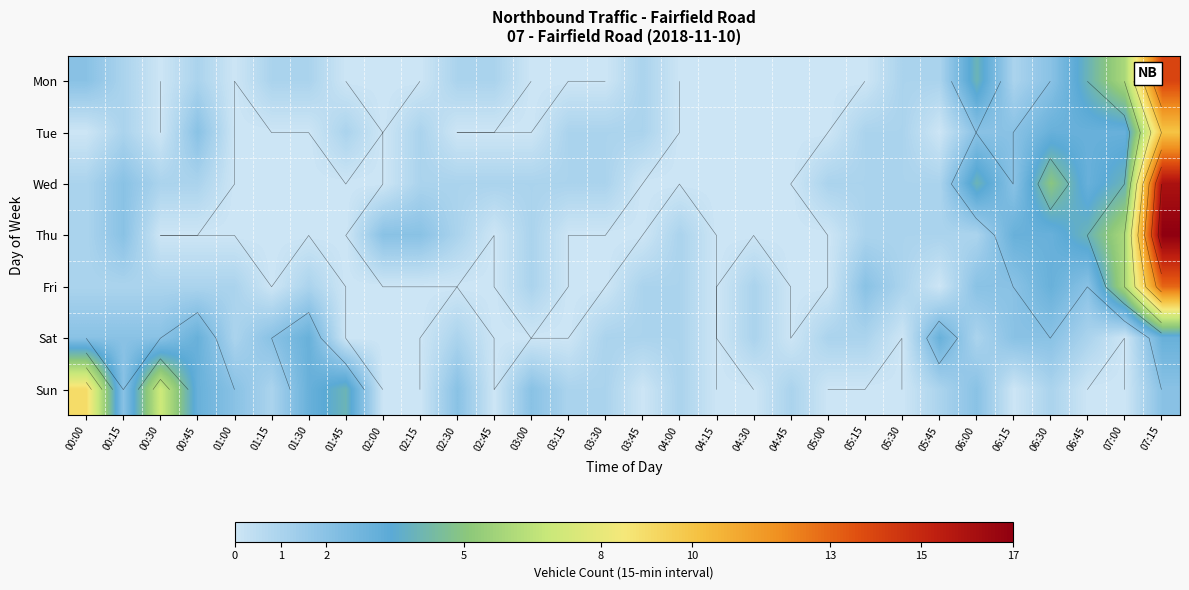

The Tue series shows 2 at 06:15. True or false?

True